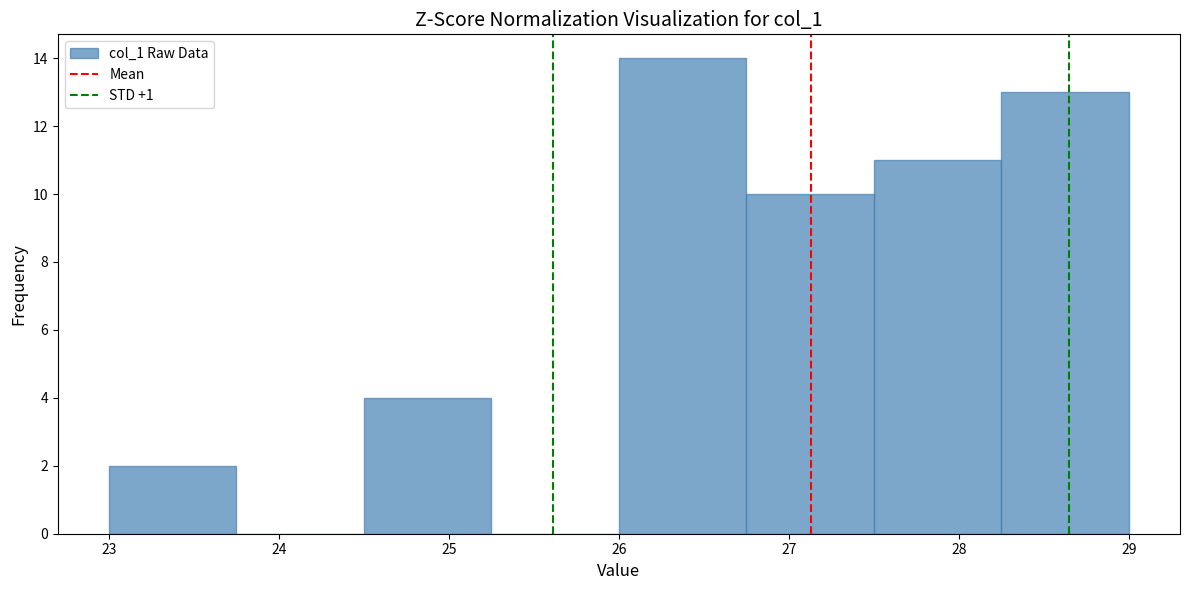

How tall is the bar that spans 23.00 to 23.75 on the x-axis? Neither the bar edges nor the heights are printed on the chart, so give them approximately, as read against the axes.

2